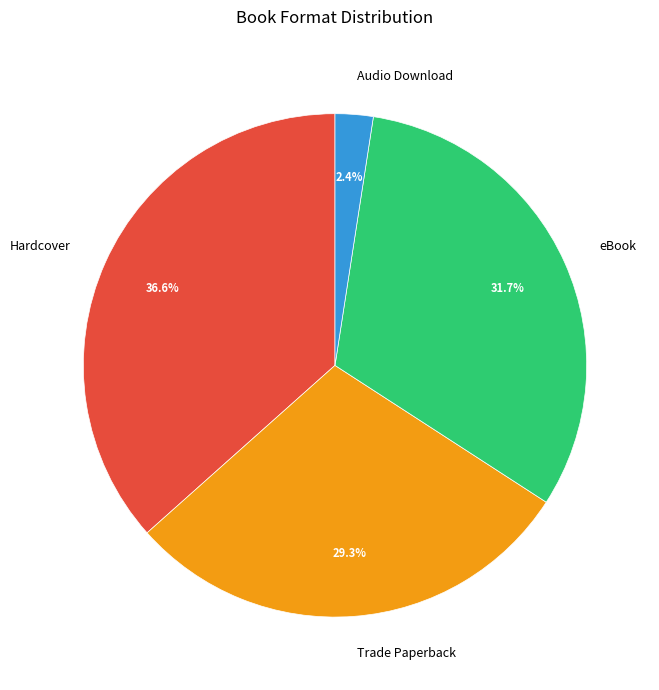

How many segments does this pie chart have?

4